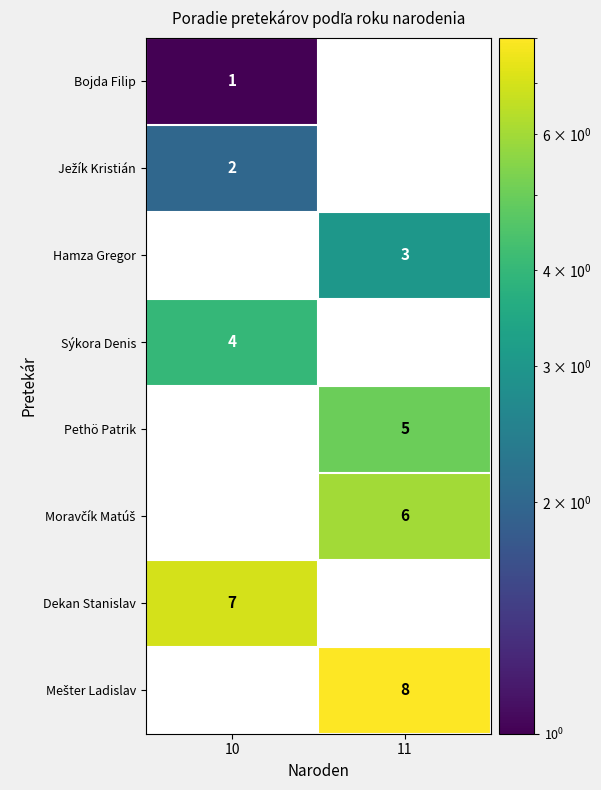

Read the Dekan Stanislav value at 10.

7